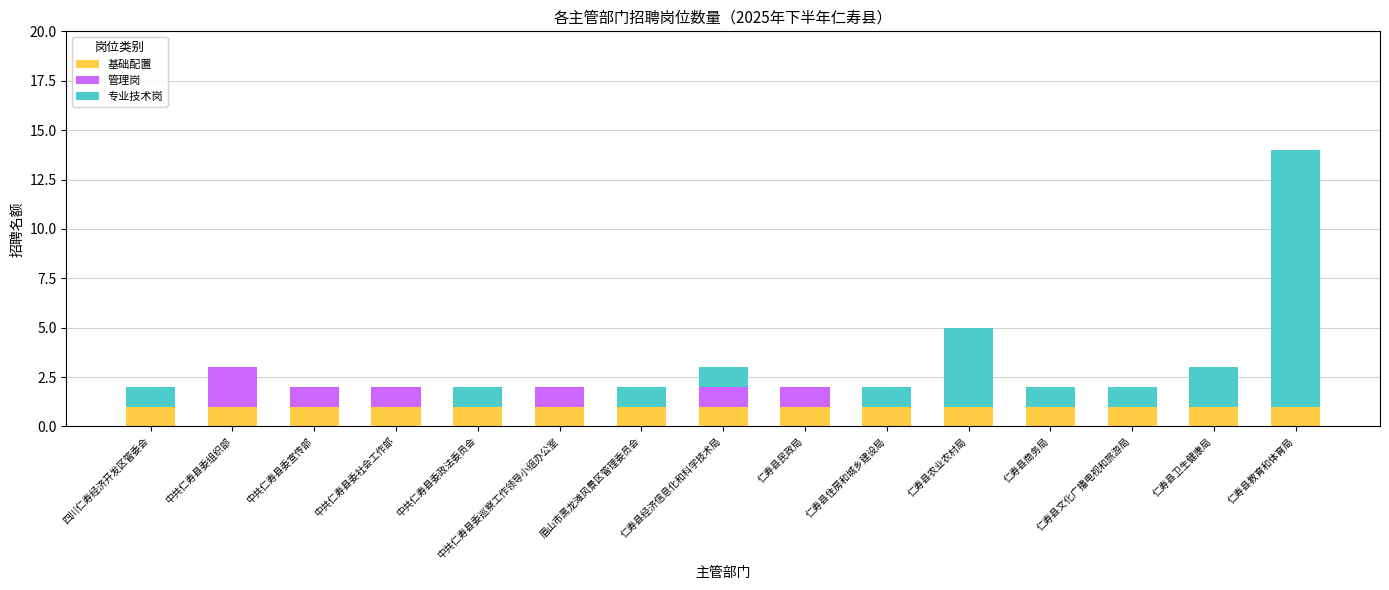

At which category is the sum across all series the highest?

仁寿县教育和体育局